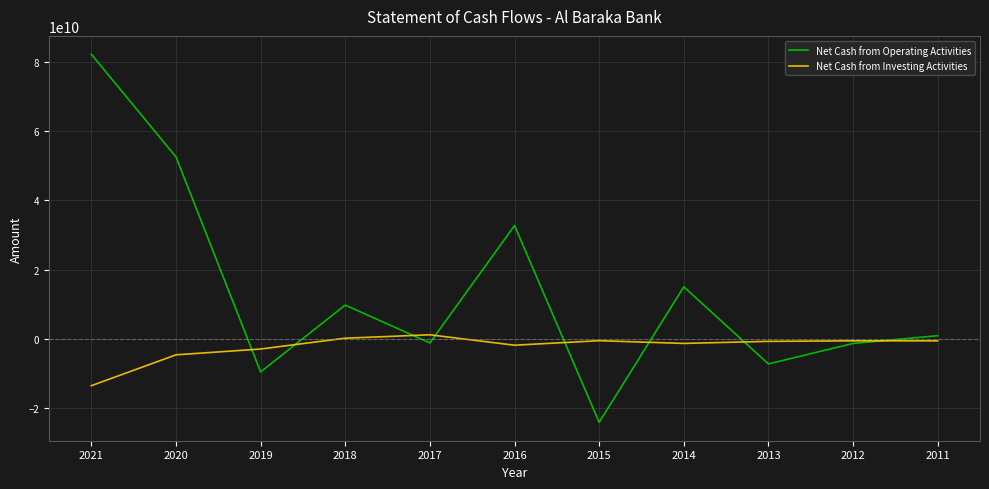

What is the sum of all Net Cash from Operating Activities values?

150403402621